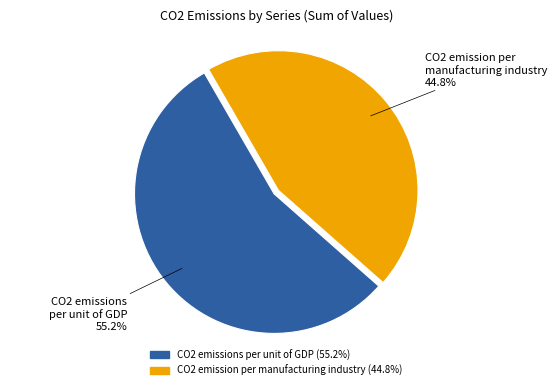

Does CO2 emission per manufacturing industry account for over 50% of the chart?

No